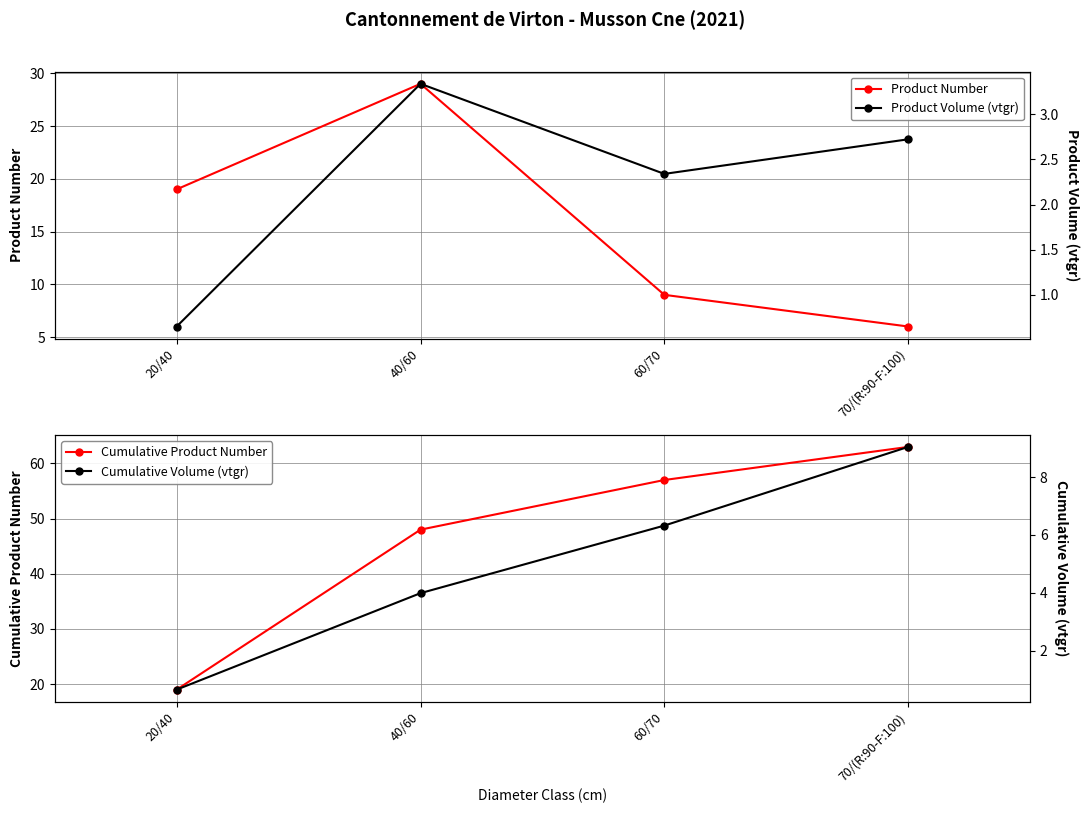

What is the sum of the Cumulative Volume (vtgr) values at 20/40 and 70/(R:90-F:100)?

9.7